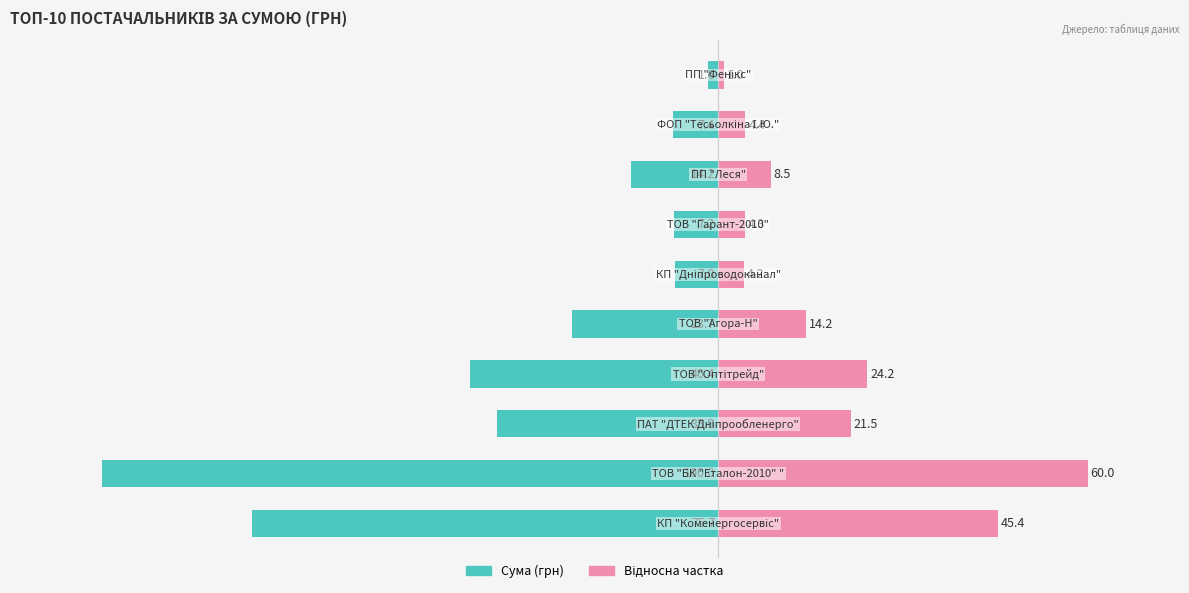

Does the chart contain stacked bars?

No